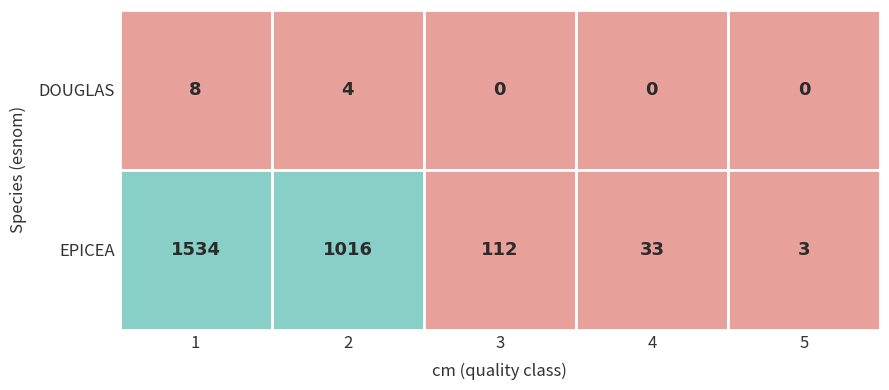

How many data points does each series have?

5